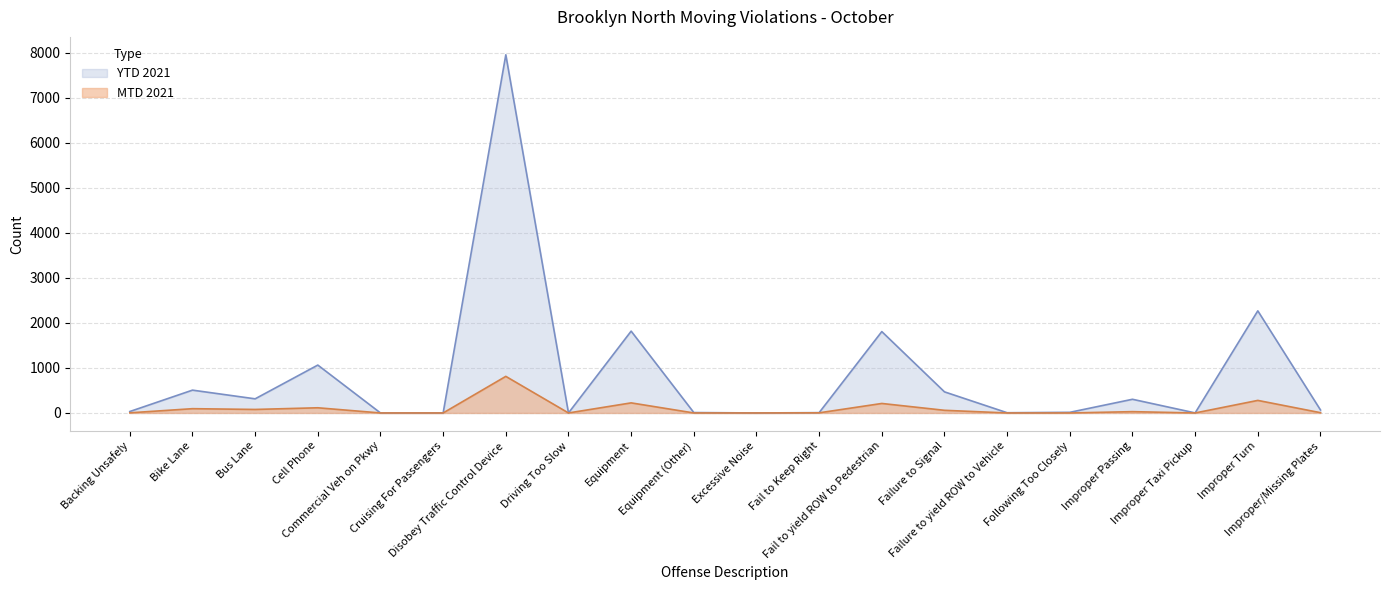

How many interior local peaks does the MTD 2021 series have?

7